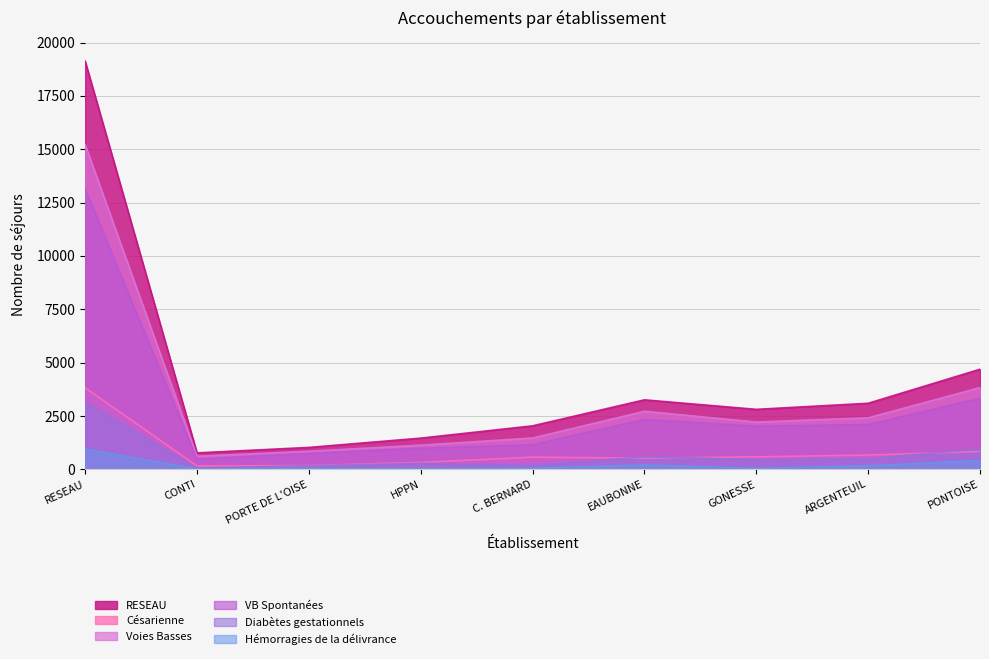

At which label is Voies Basses closest to 7918?

PONTOISE